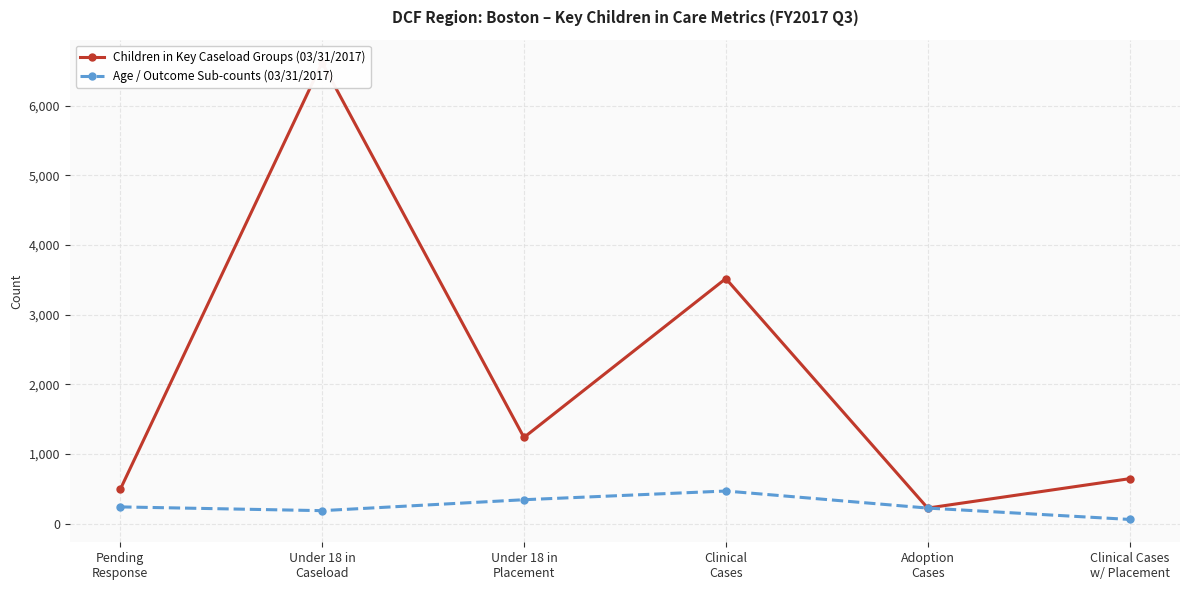

Does the chart display data point markers on the line(s)?

Yes